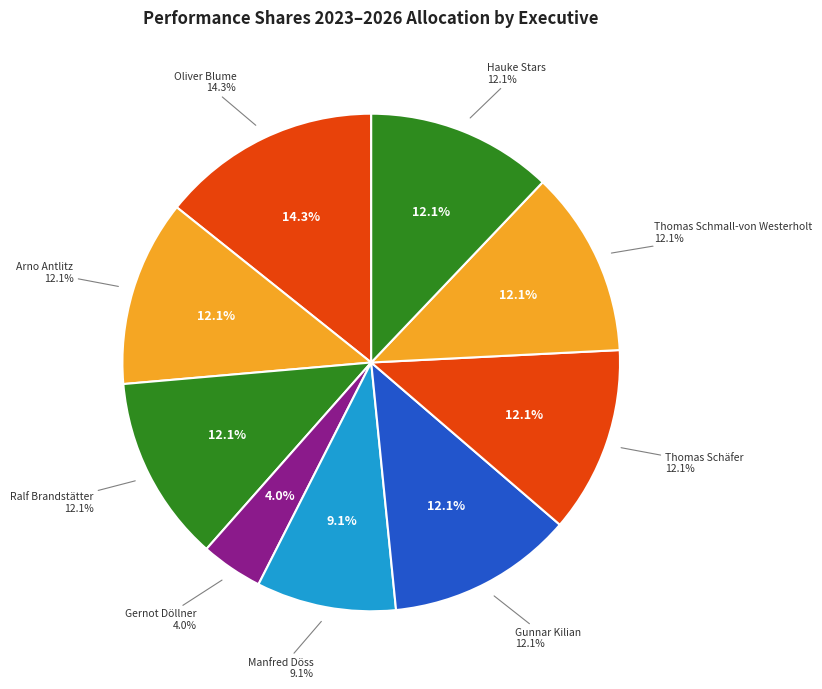

To the nearest percent, what is the difference between the Thomas Schäfer and Gernot Döllner slice percentages?

8%